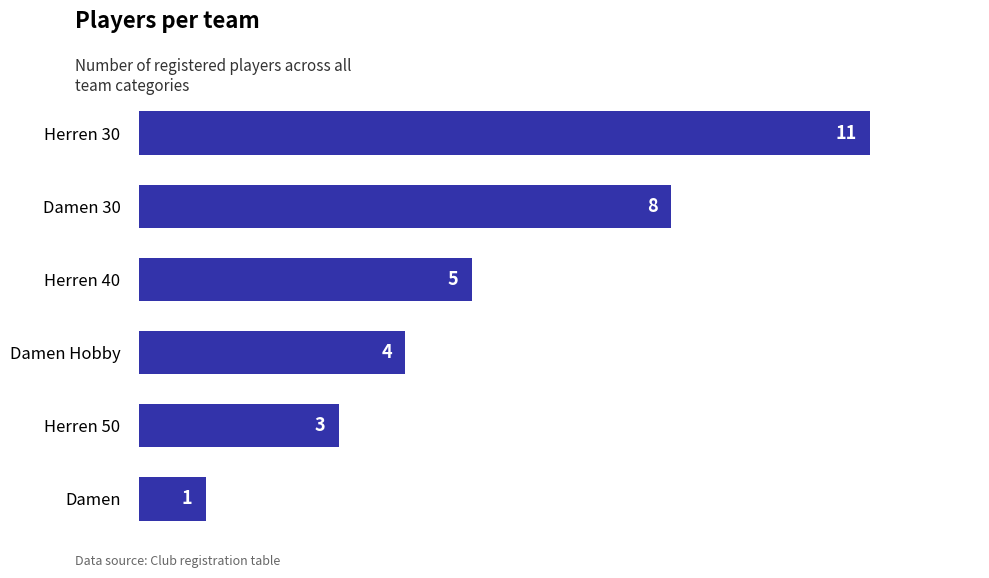

How many data points are less than 5?

3